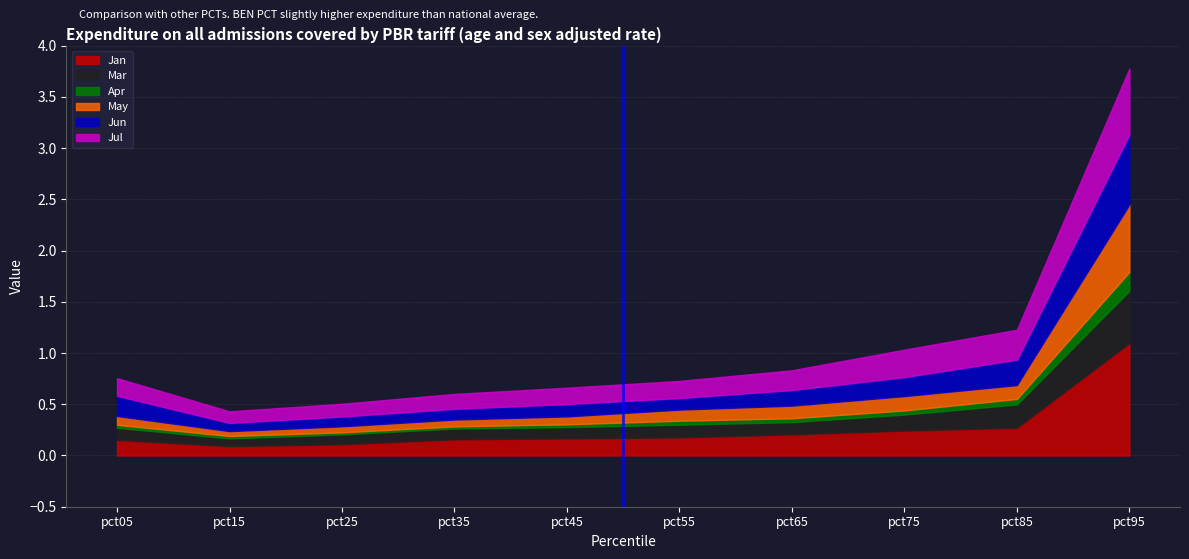

The value of Apr at pct45 is 0.0. True or false?

False